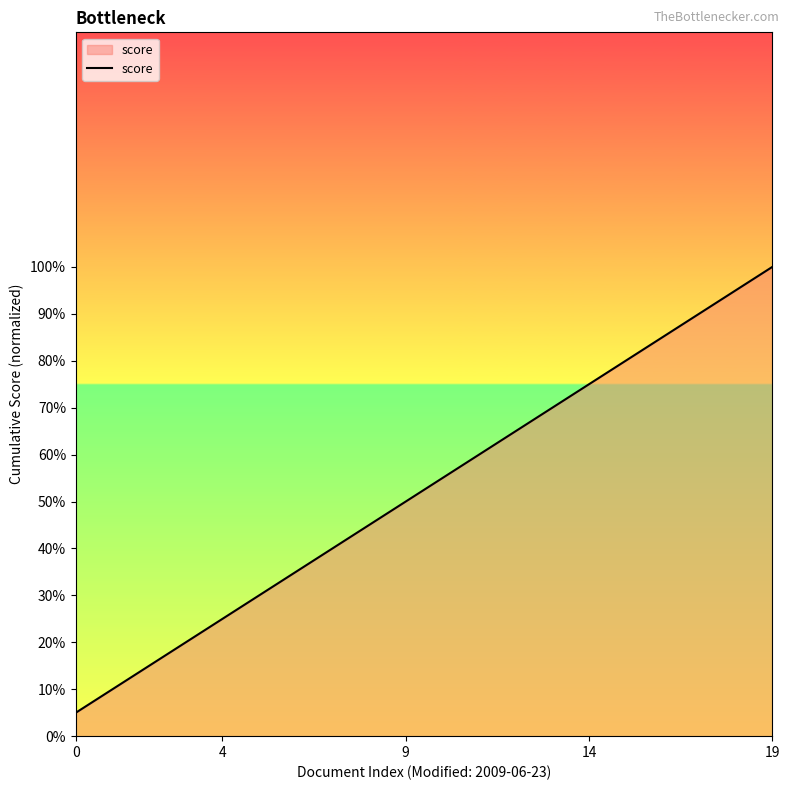

What is the label of the 4th point from the right?

16